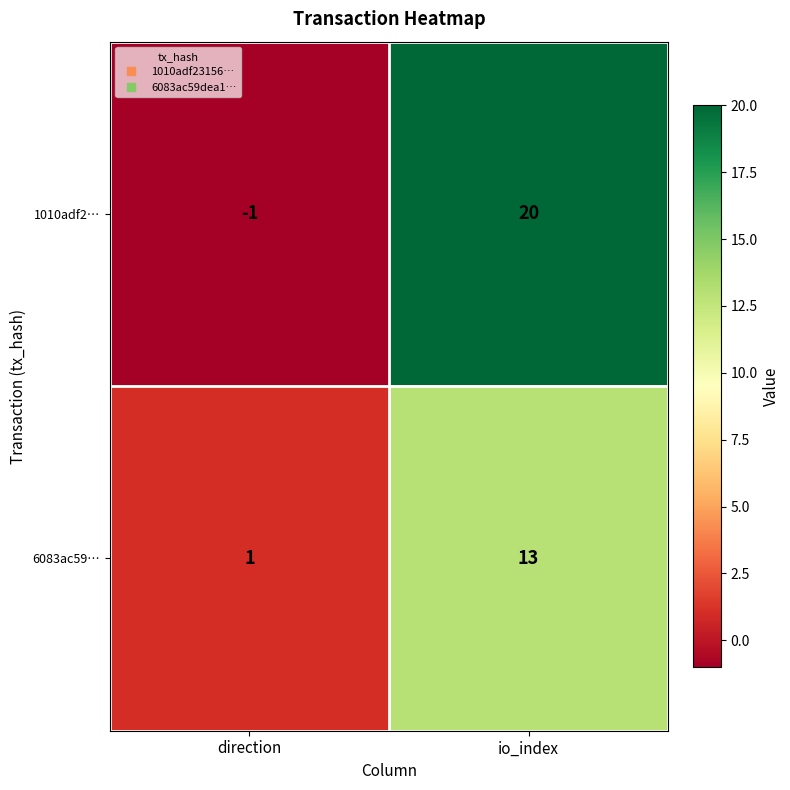

Reading left to right, list all the values displayed in this chart.

1010adf2…: direction=-1	io_index=20
6083ac59…: direction=1	io_index=13